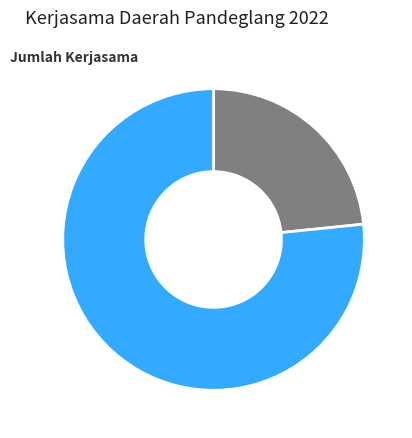

Which has a higher value, PKS or MoU?

PKS